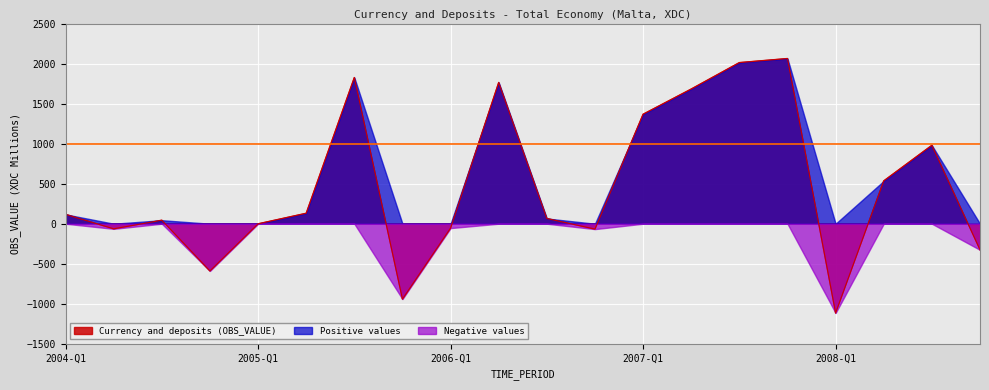

How many lines are shown in the chart?

3